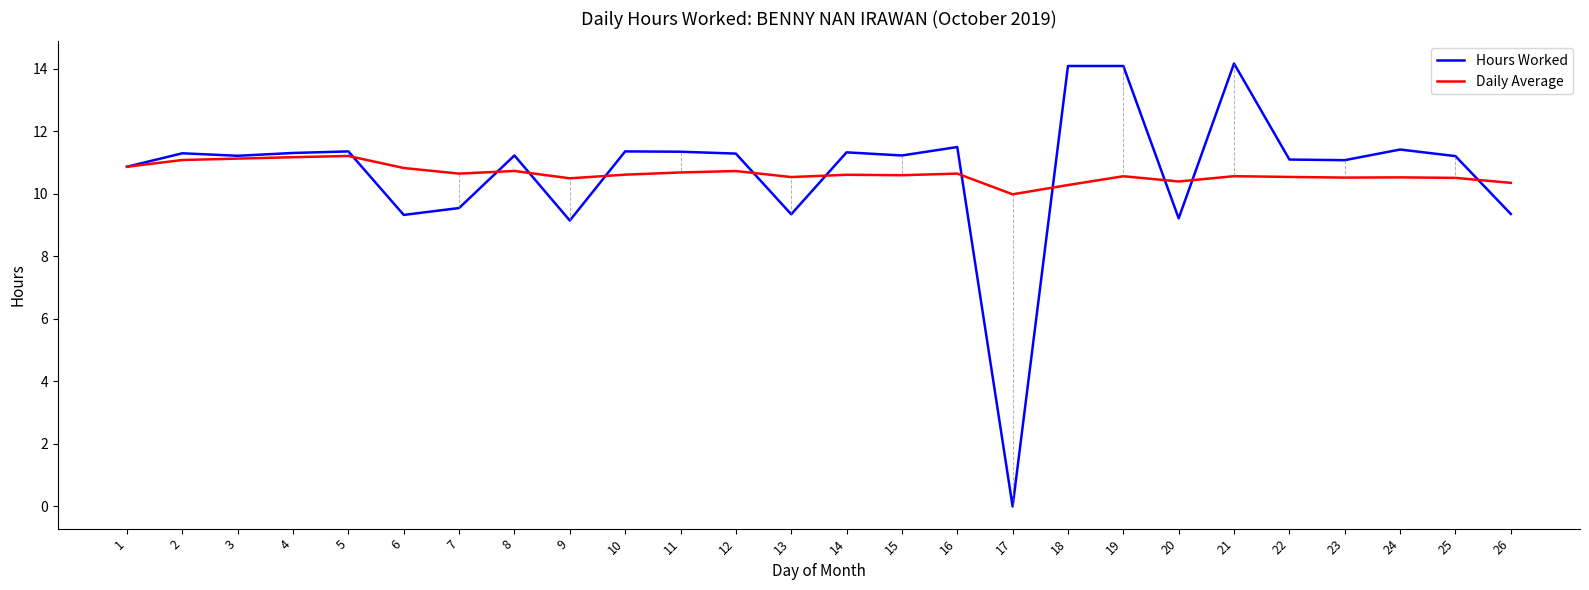

What is the spread (max minus min) of values at 4?

0.1